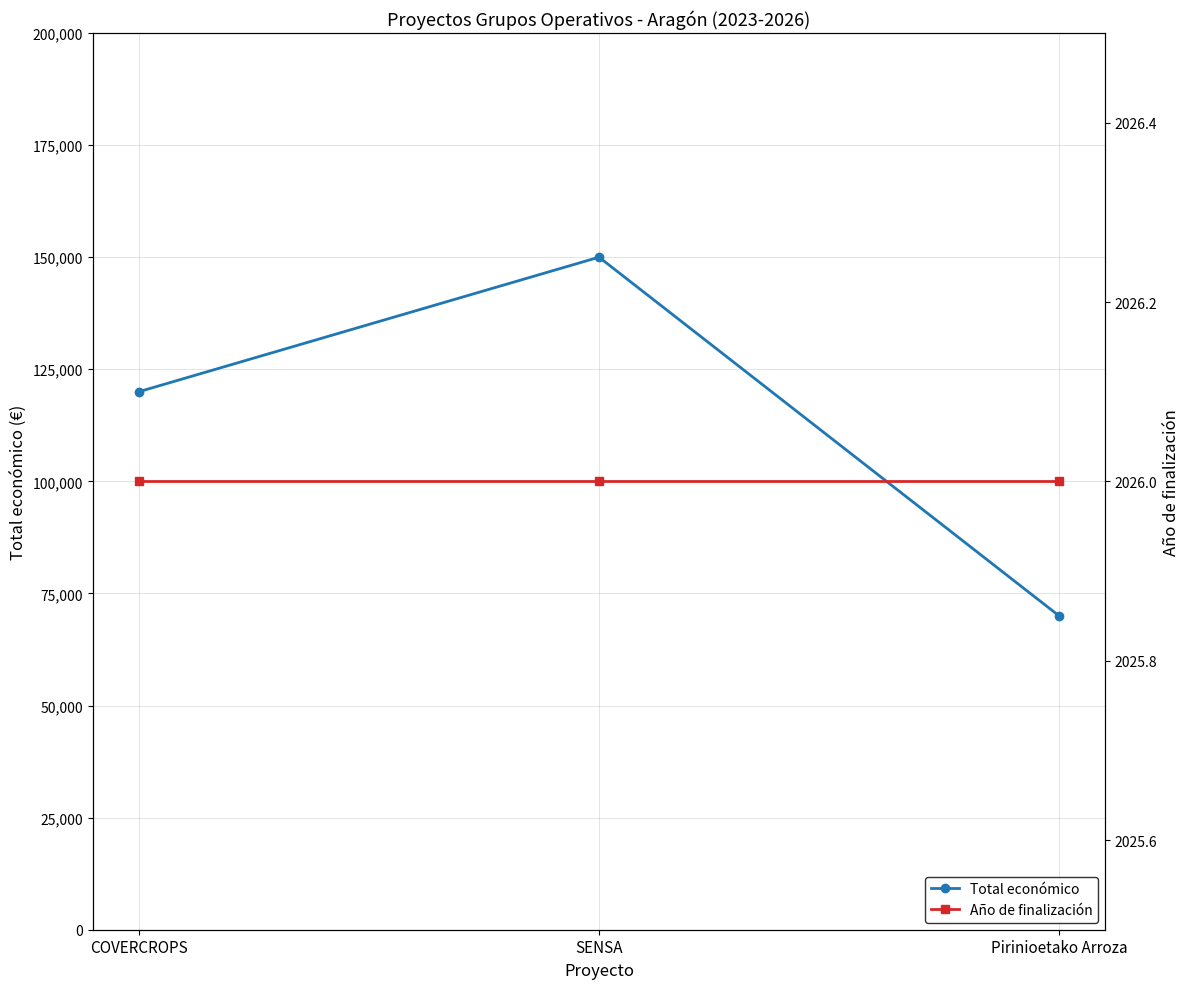

Is this an area chart (filled region under the line)?

No